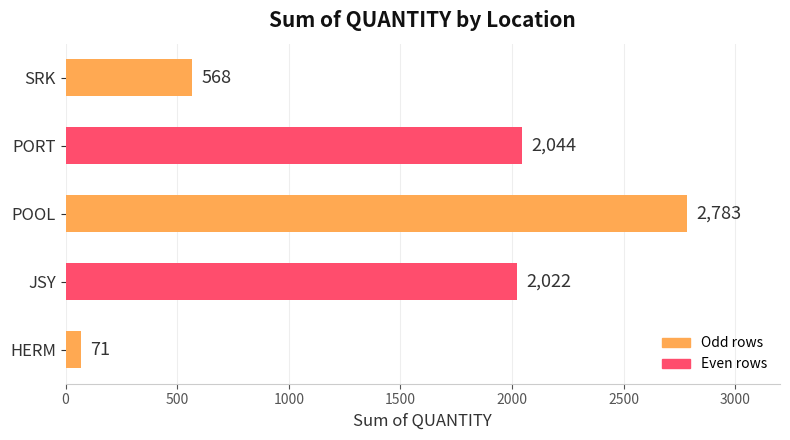

What is the maximum value shown in the chart?

2783